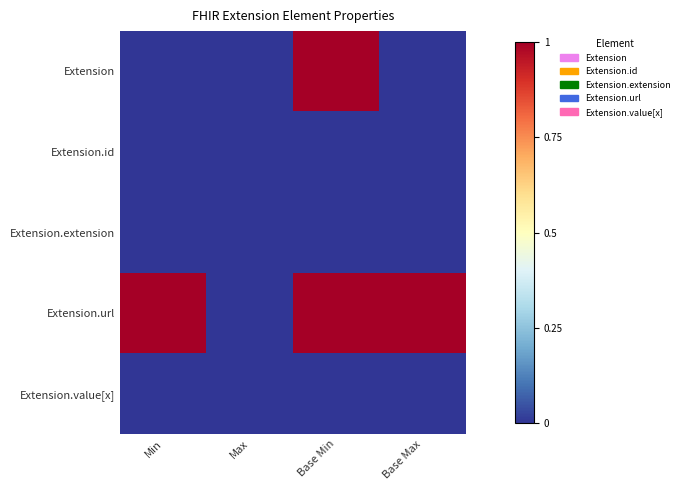

At how many categories does at least one series exceed 0?

3